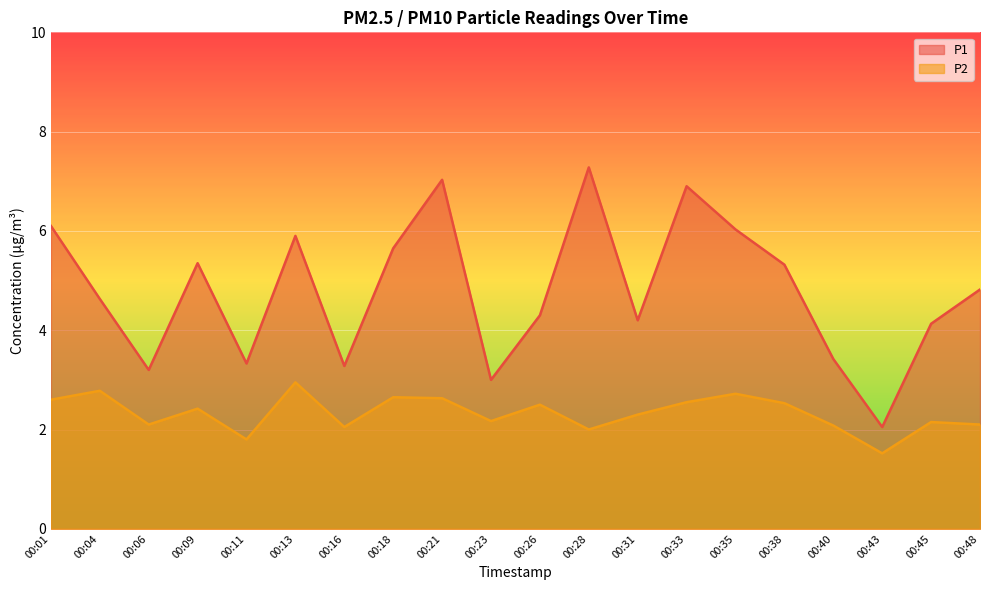

Reading right to left, extract all data points from this chart.

P1: 4.8	4.1	2.0	3.4	5.3	6.0	6.9	4.2	7.3	4.3	3.0	7.0	5.7	3.3	5.9	3.3	5.3	3.2	4.6	6.1
P2: 2.1	2.1	1.5	2.1	2.5	2.7	2.5	2.3	2.0	2.5	2.2	2.6	2.6	2.0	3.0	1.8	2.4	2.1	2.8	2.6